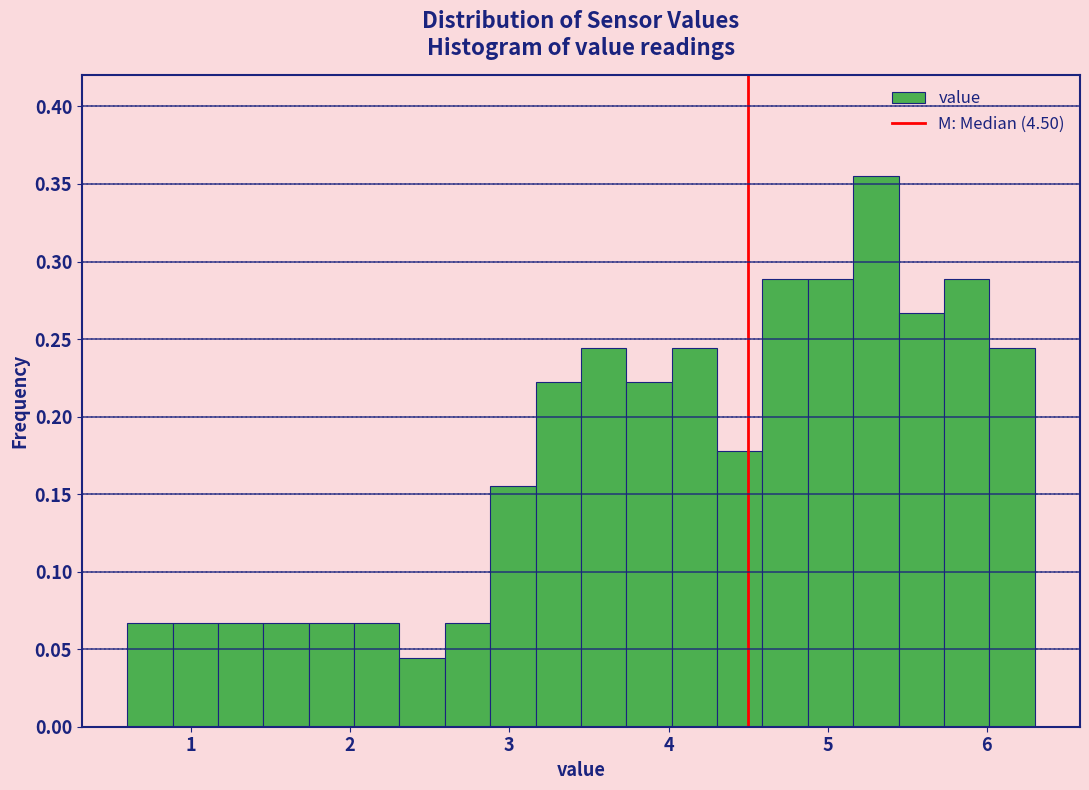

Around what value on the x-axis is the tallest bar? Give the approximate position of its centre, as read against the axis.

5.3